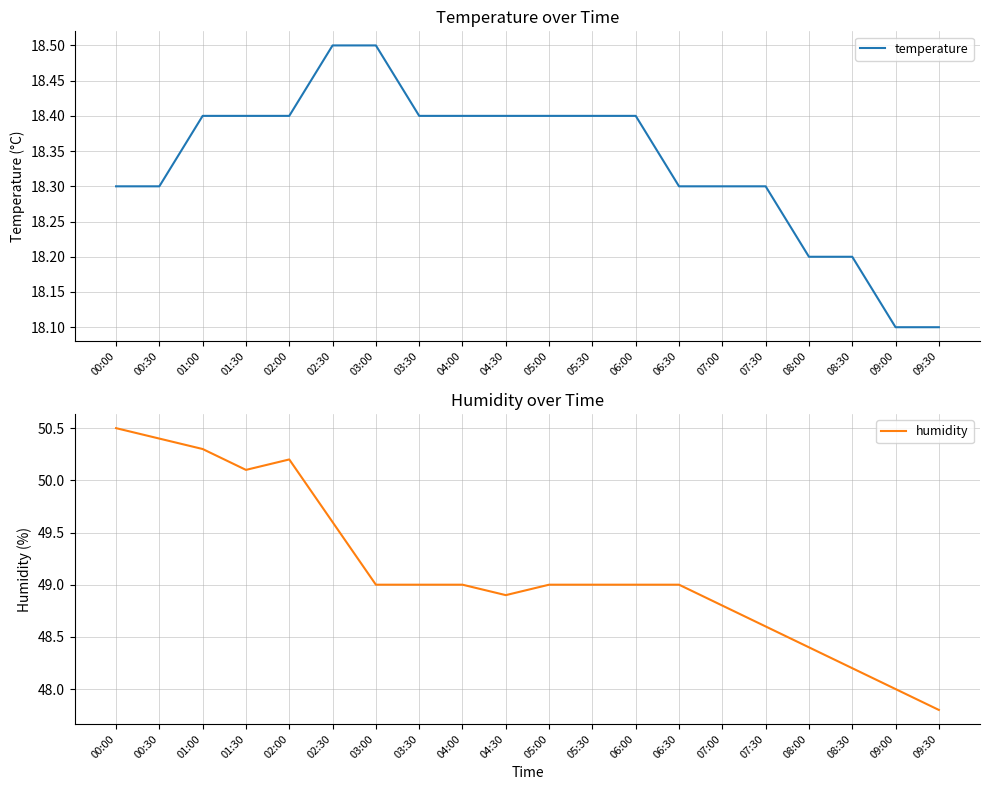

True or false: temperature has a value of 18.2 at 08:00.

True